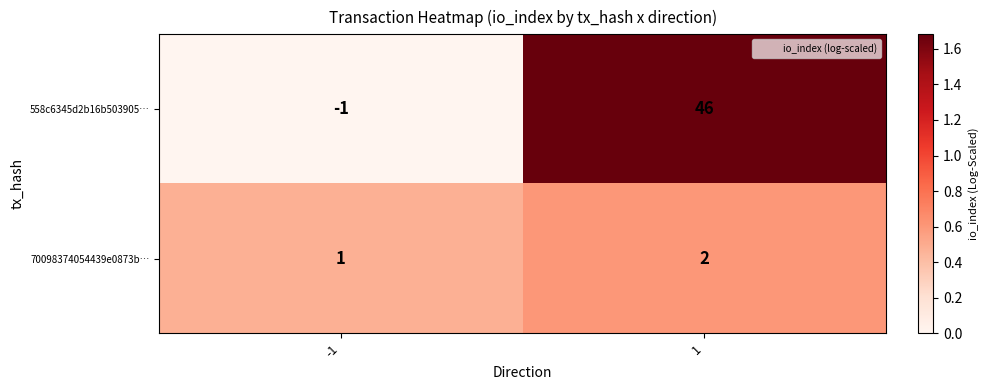

Is it true that 70098374054439e0873b… equals 1 at -1?

True